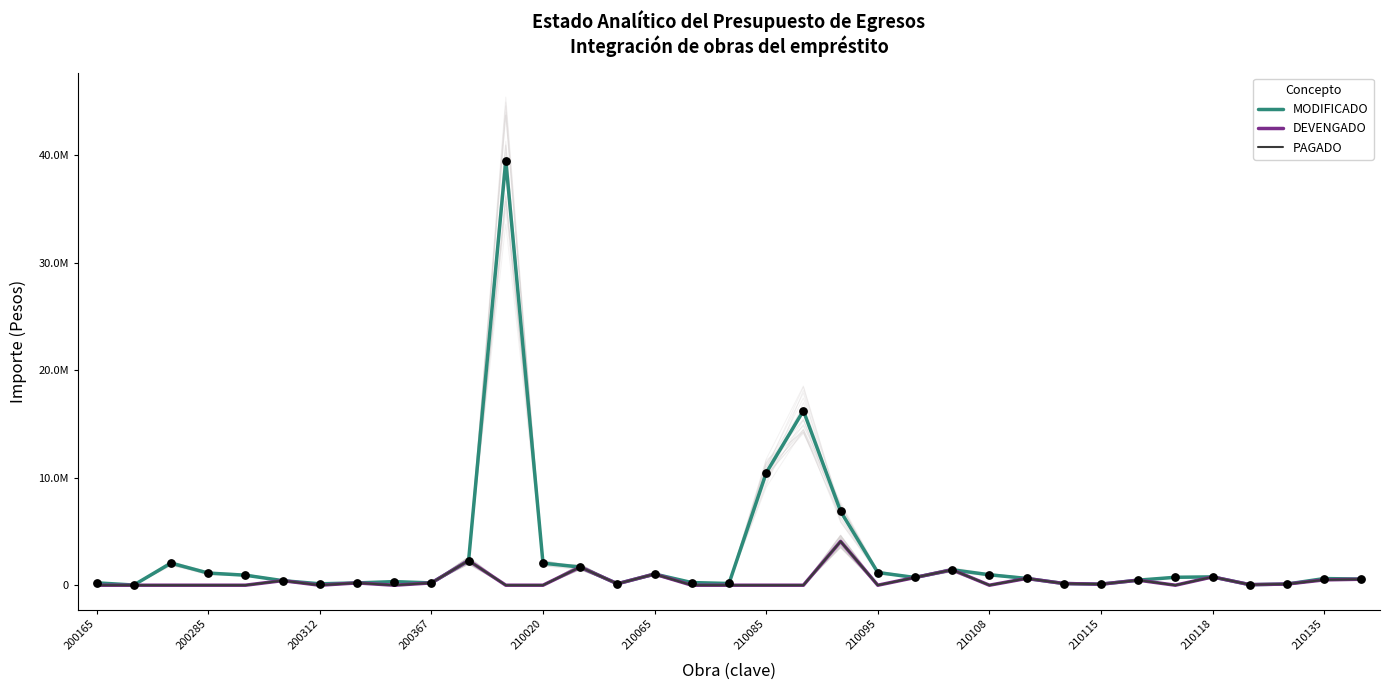

What are all the series names shown in the legend?

MODIFICADO, DEVENGADO, PAGADO